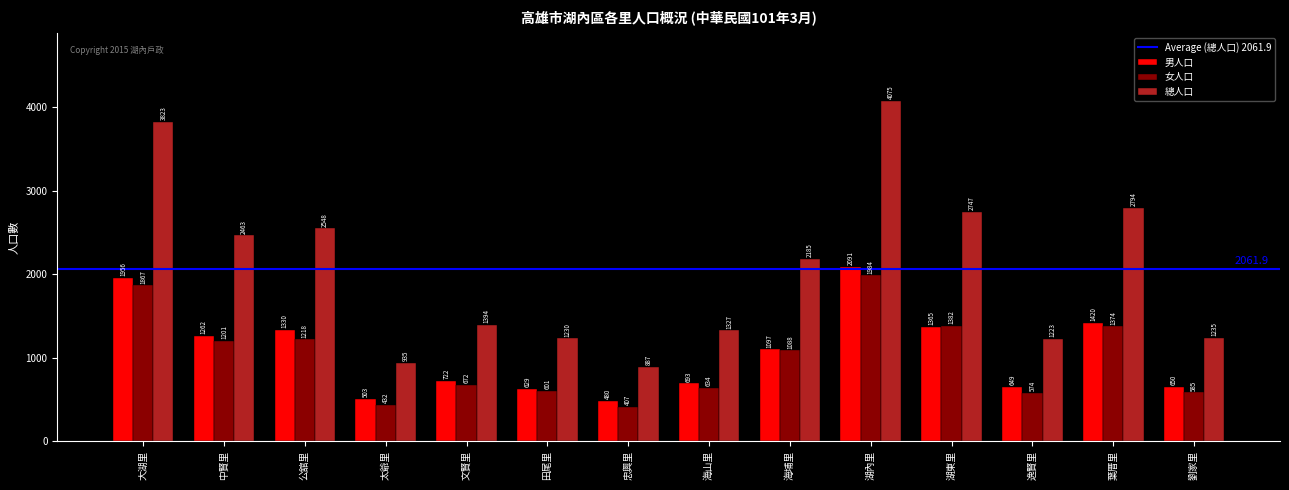

Reading left to right, what are all the values shown in this chart?

男人口: 大湖里=1956	中賢里=1262	公舘里=1330	太爺里=503	文賢里=722	田尾里=629	忠興里=480	海山里=693	海埔里=1097	湖內里=2091	湖東里=1365	逸賢里=649	葉厝里=1420	劉家里=650
女人口: 大湖里=1867	中賢里=1201	公舘里=1218	太爺里=432	文賢里=672	田尾里=601	忠興里=407	海山里=634	海埔里=1088	湖內里=1984	湖東里=1382	逸賢里=574	葉厝里=1374	劉家里=585
總人口: 大湖里=3823	中賢里=2463	公舘里=2548	太爺里=935	文賢里=1394	田尾里=1230	忠興里=887	海山里=1327	海埔里=2185	湖內里=4075	湖東里=2747	逸賢里=1223	葉厝里=2794	劉家里=1235